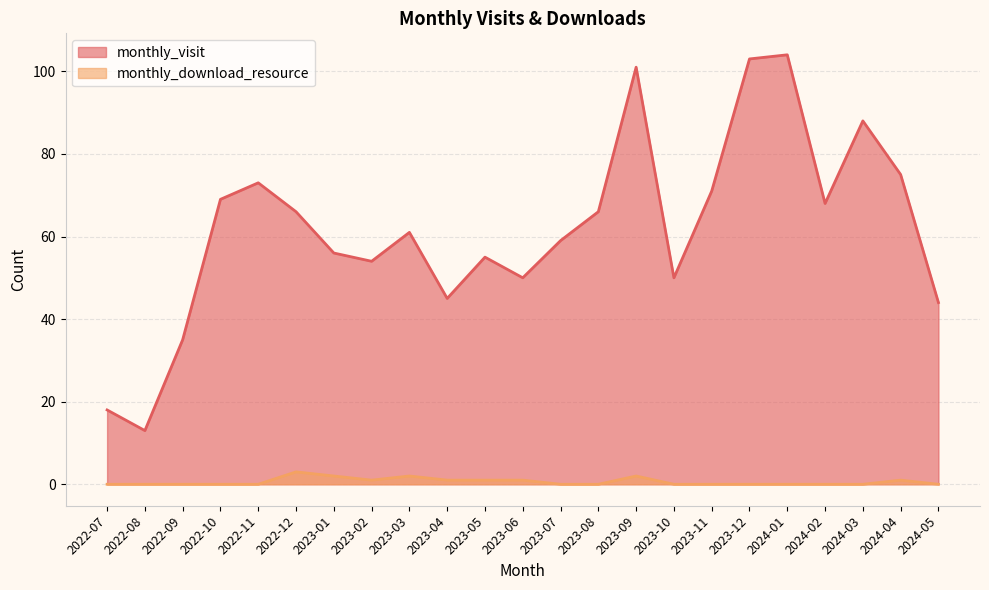

True or false: monthly_visit and monthly_download_resource cross at least once.

False